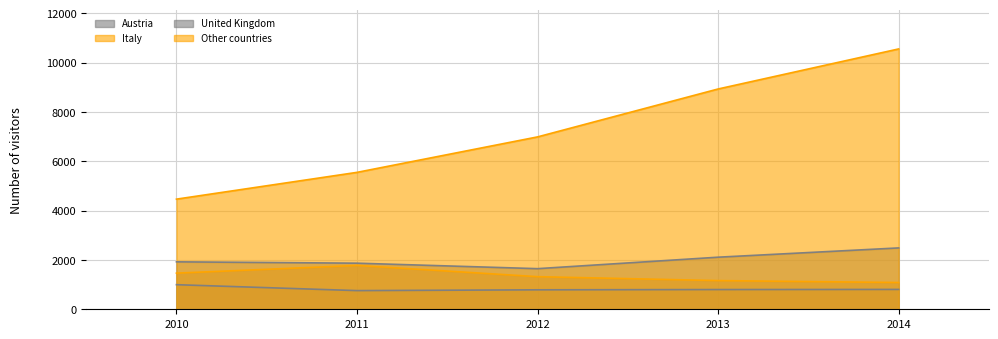

What is the difference between the Austria values at 2010 and 2012?

208